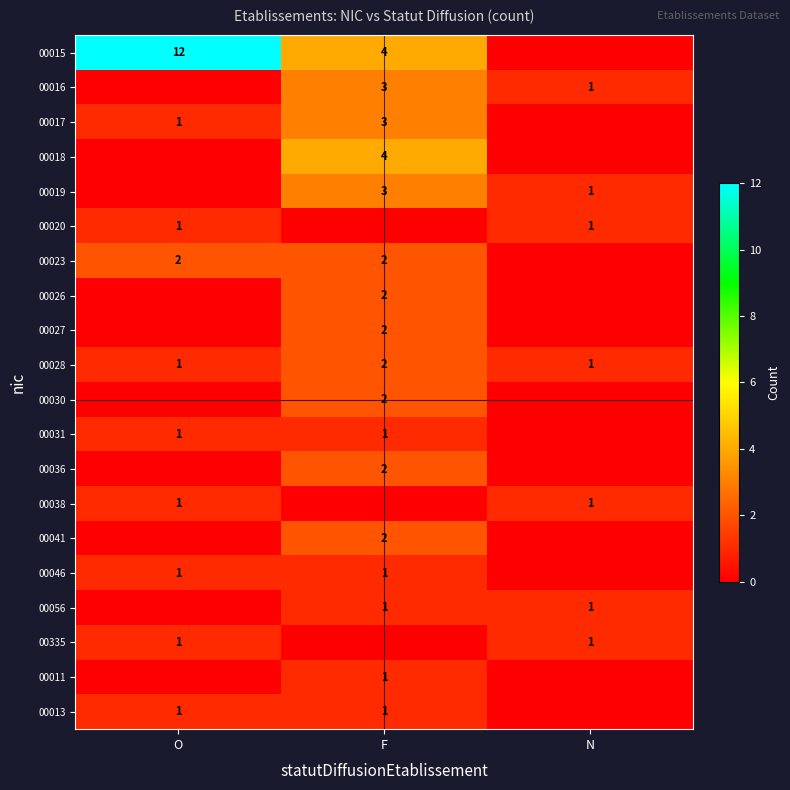

What is the difference between the highest and lowest values at O?

12